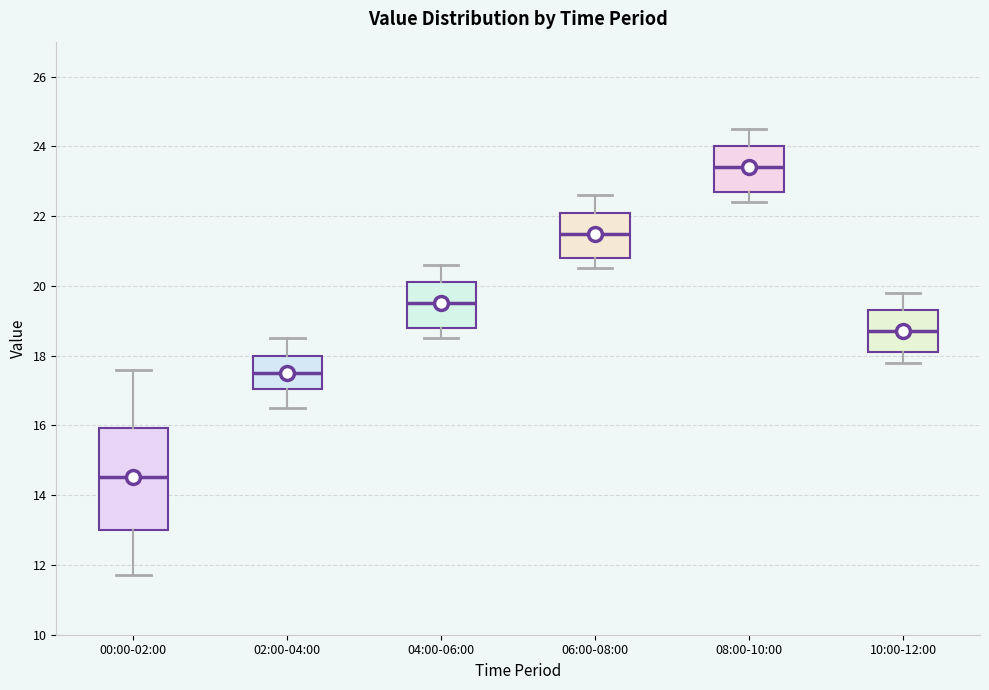

Comparing the boxes themselves (not the whiskers), which one is the tallest?

00:00-02:00